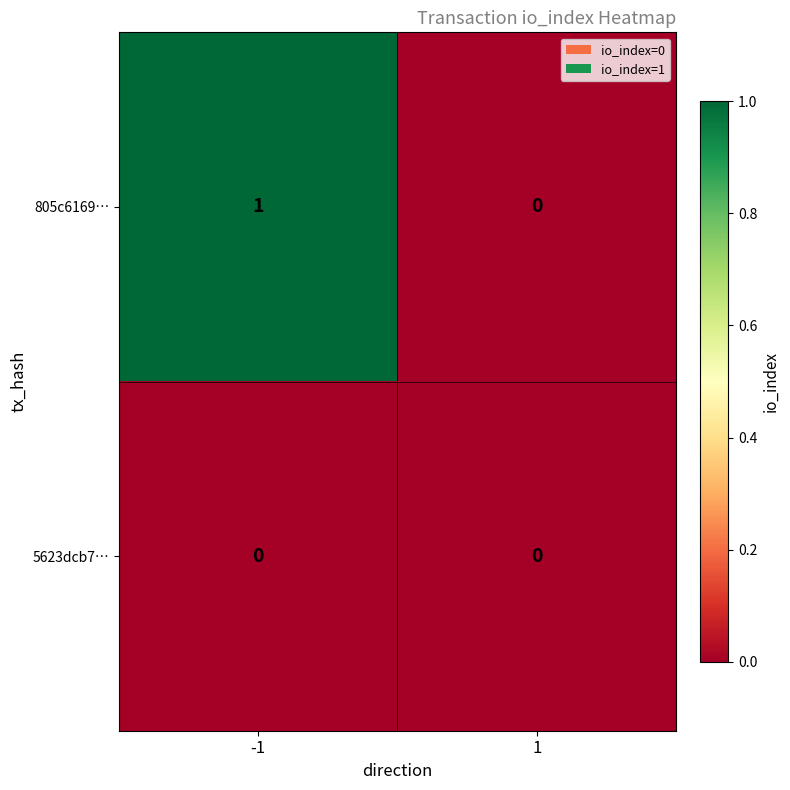

Which series changed the most between -1 and 1?

805c6169…